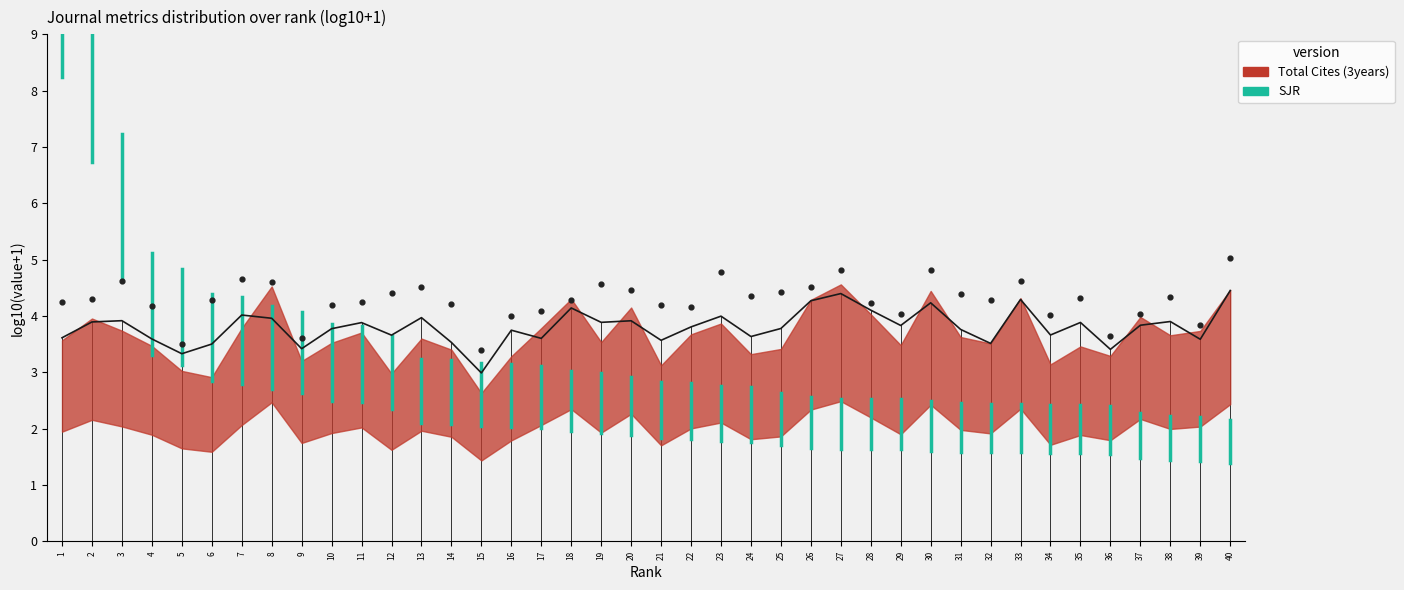

Between 38 and 19, which is larger?

38